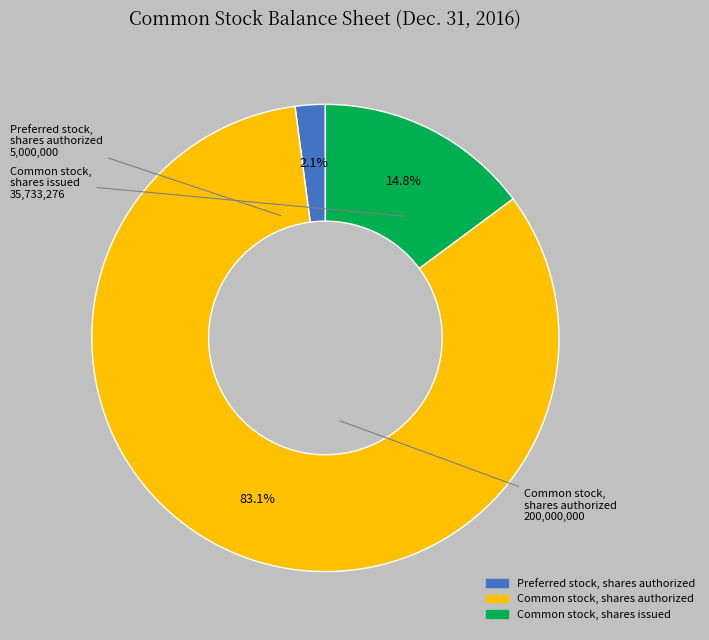

Is there any slice that represents more than half of the pie?

Yes